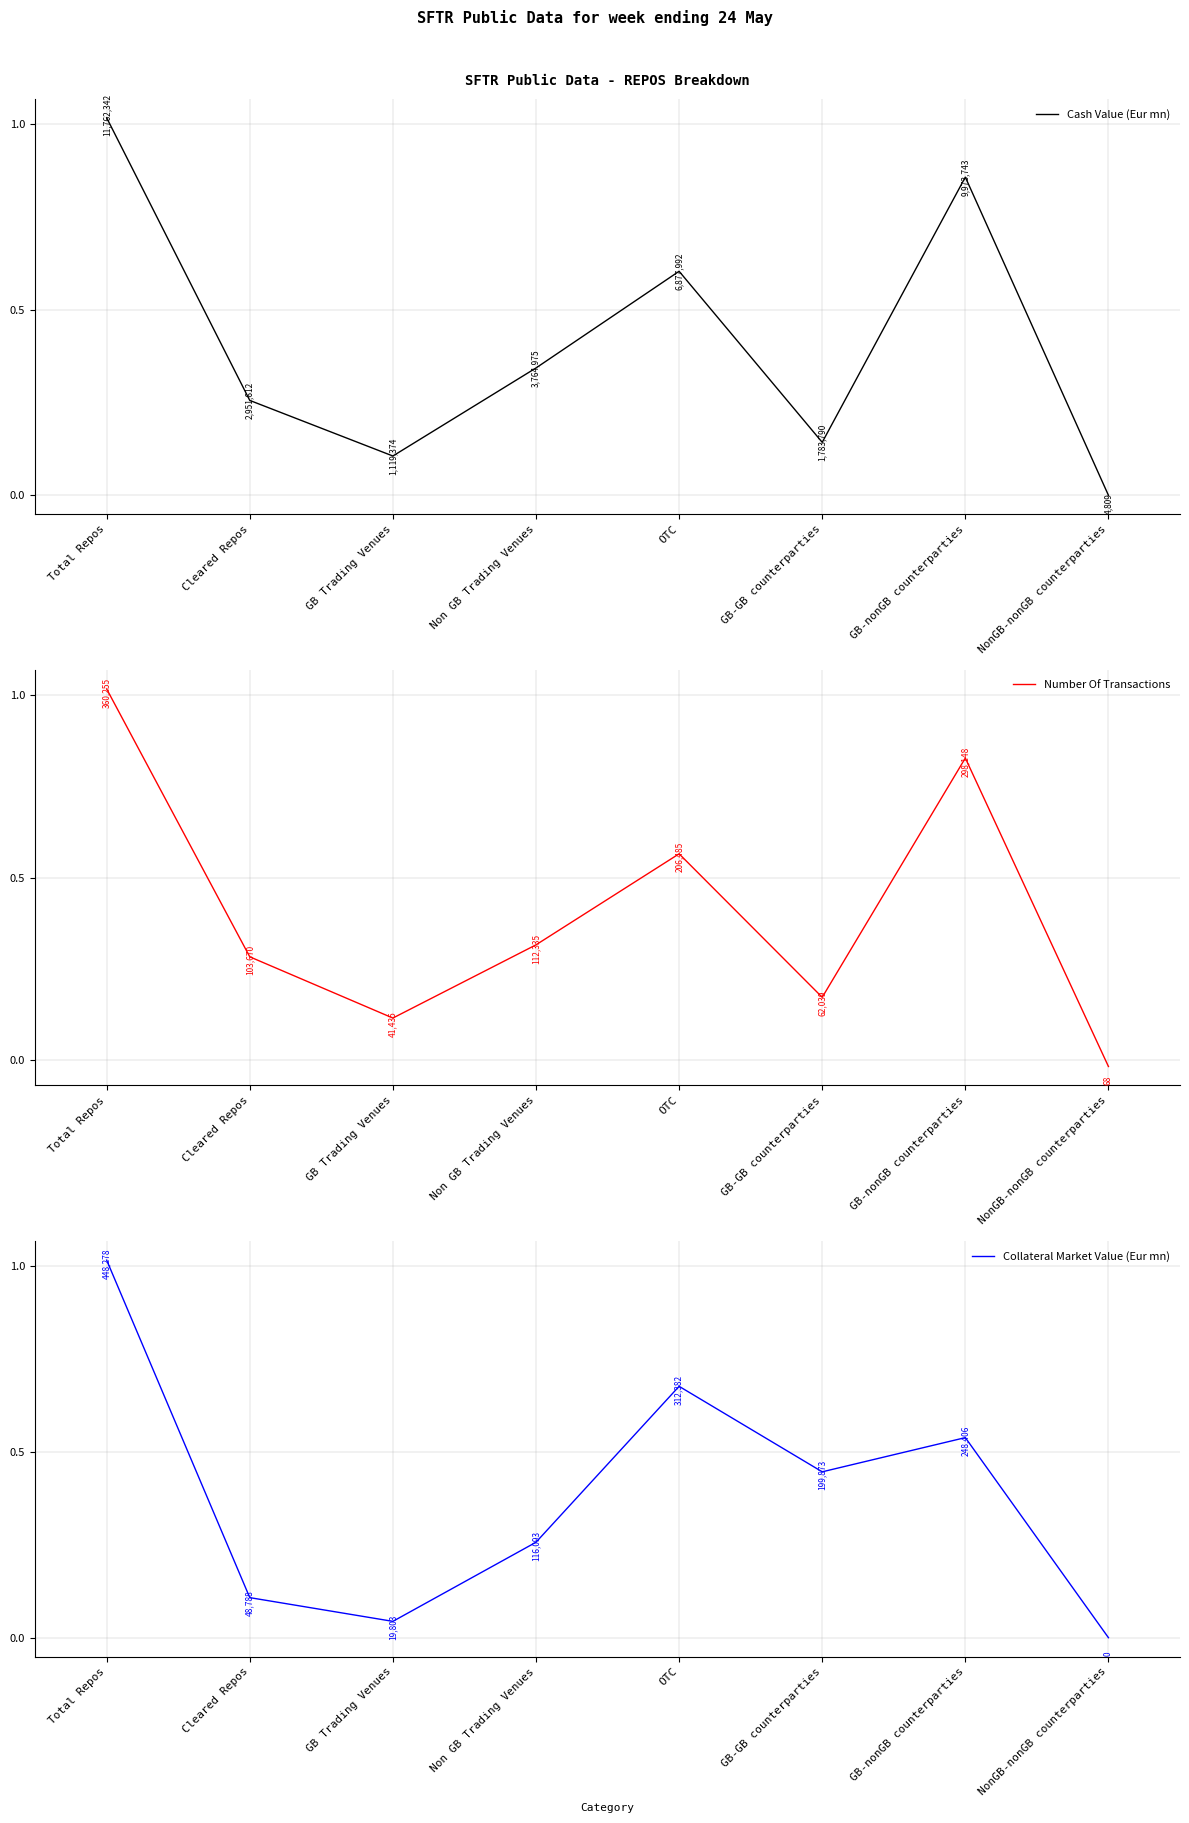

Which series changed the most between Total Repos and GB Trading Venues?

Collateral Market Value (Eur mn)